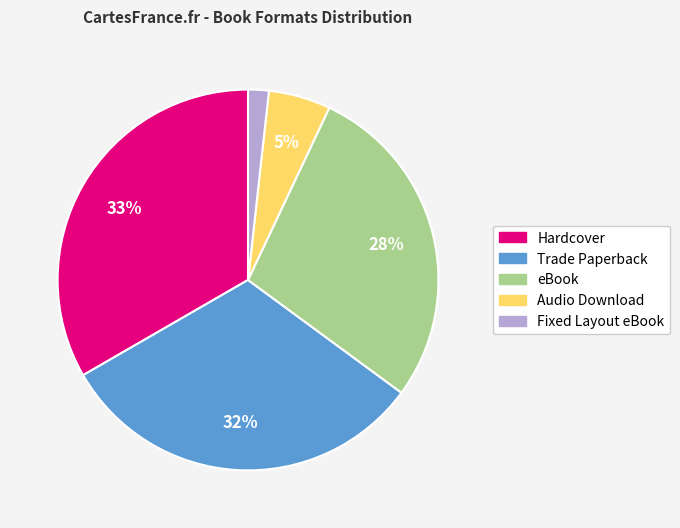

Does eBook account for over 50% of the chart?

No